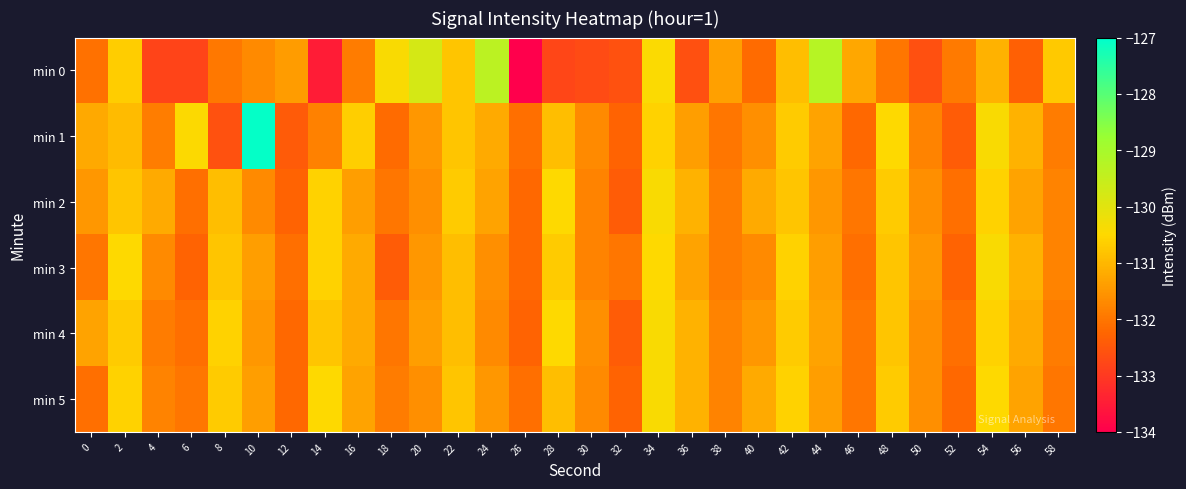

Reading left to right, what are all the values shown in this chart?

min 0: 0=-132.1	2=-130.7	4=-132.8	6=-132.8	8=-132.0	10=-131.7	12=-131.4	14=-133.5	16=-131.9	18=-130.4	20=-129.8	22=-130.8	24=-129.3	26=-134.0	28=-132.8	30=-132.7	32=-132.6	34=-130.4	36=-132.6	38=-131.4	40=-132.2	42=-130.9	44=-129.3	46=-131.3	48=-132.0	50=-132.6	52=-131.9	54=-131.1	56=-132.4	58=-130.7
min 1: 0=-131.2	2=-131.0	4=-131.9	6=-130.5	8=-132.6	10=-127.1	12=-132.4	14=-131.8	16=-130.7	18=-132.2	20=-131.5	22=-130.8	24=-131.2	26=-132.1	28=-130.9	30=-131.7	32=-132.3	34=-130.6	36=-131.4	38=-132.0	40=-131.6	42=-130.7	44=-131.3	46=-132.2	48=-130.5	50=-131.8	52=-132.4	54=-130.4	56=-131.1	58=-131.9
min 2: 0=-131.5	2=-130.8	4=-131.2	6=-132.1	8=-130.9	10=-131.7	12=-132.3	14=-130.6	16=-131.4	18=-132.0	20=-131.6	22=-130.7	24=-131.3	26=-132.2	28=-130.5	30=-131.8	32=-132.4	34=-130.4	36=-131.1	38=-131.9	40=-131.2	42=-130.8	44=-131.5	46=-132.0	48=-130.7	50=-131.6	52=-132.1	54=-130.6	56=-131.3	58=-131.8
min 3: 0=-132.0	2=-130.5	4=-131.7	6=-132.3	8=-130.8	10=-131.4	12=-132.1	14=-130.6	16=-131.2	18=-132.4	20=-131.5	22=-130.9	24=-131.6	26=-132.2	28=-130.7	30=-131.8	32=-132.0	34=-130.5	36=-131.3	38=-131.9	40=-131.7	42=-130.6	44=-131.4	46=-132.1	48=-130.8	50=-131.5	52=-132.3	54=-130.4	56=-131.1	58=-131.8
min 4: 0=-131.3	2=-130.7	4=-131.9	6=-132.1	8=-130.6	10=-131.5	12=-132.2	14=-130.8	16=-131.2	18=-132.0	20=-131.4	22=-130.9	24=-131.7	26=-132.3	28=-130.5	30=-131.6	32=-132.4	34=-130.4	36=-131.1	38=-131.8	40=-131.5	42=-130.7	44=-131.3	46=-132.0	48=-130.8	50=-131.6	52=-132.1	54=-130.6	56=-131.2	58=-131.9
min 5: 0=-132.1	2=-130.6	4=-131.8	6=-132.0	8=-130.7	10=-131.4	12=-132.2	14=-130.5	16=-131.3	18=-131.9	20=-131.6	22=-130.8	24=-131.5	26=-132.1	28=-130.9	30=-131.7	32=-132.3	34=-130.4	36=-131.1	38=-131.8	40=-131.2	42=-130.6	44=-131.4	46=-132.0	48=-130.7	50=-131.6	52=-132.2	54=-130.5	56=-131.3	58=-132.0